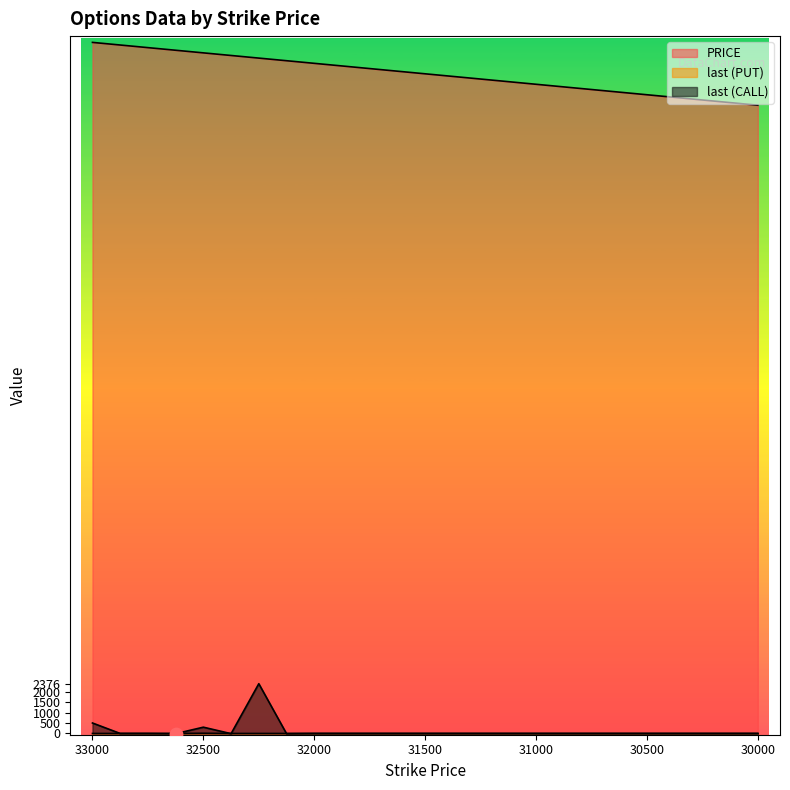

Is the value of PRICE at 30375 greater than the value of last (PUT) at 31625?

Yes